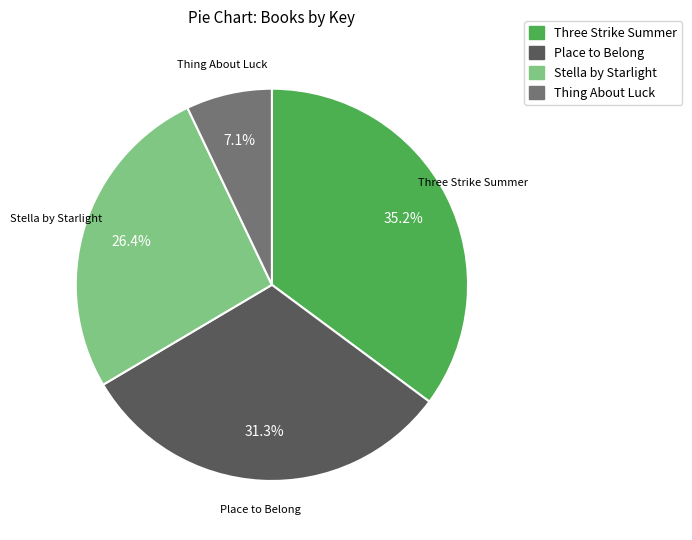

Which category has the smallest portion of the pie?

Thing About Luck